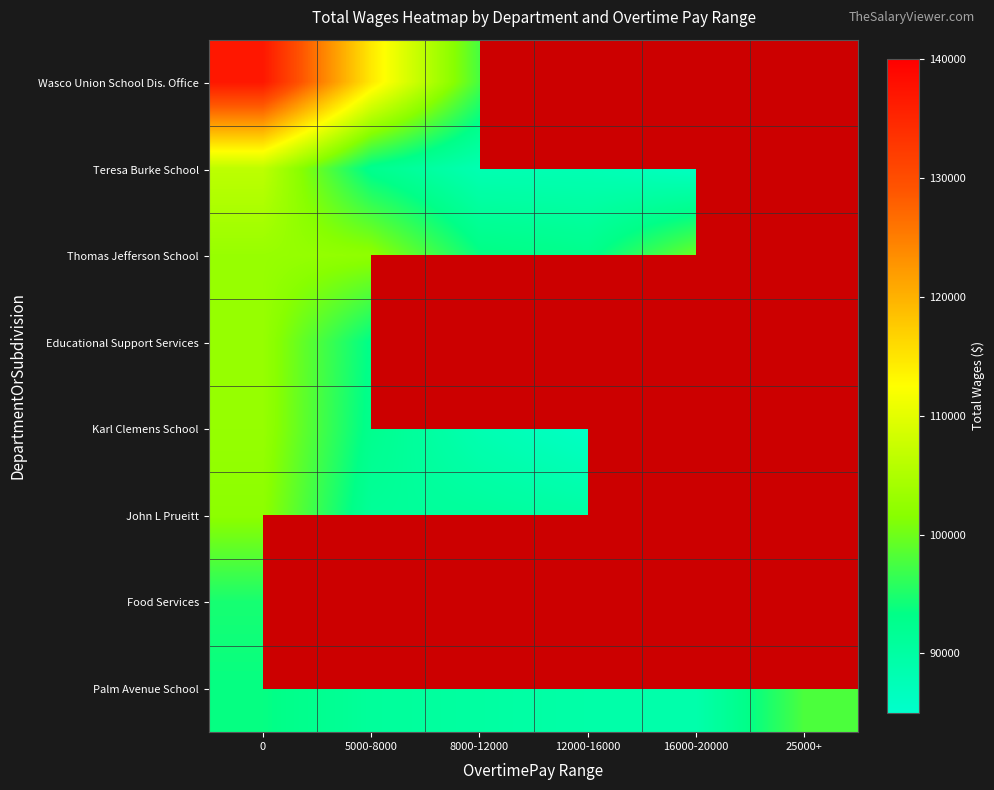

At which label is Educational Support Services closest to 97936?

5000-8000